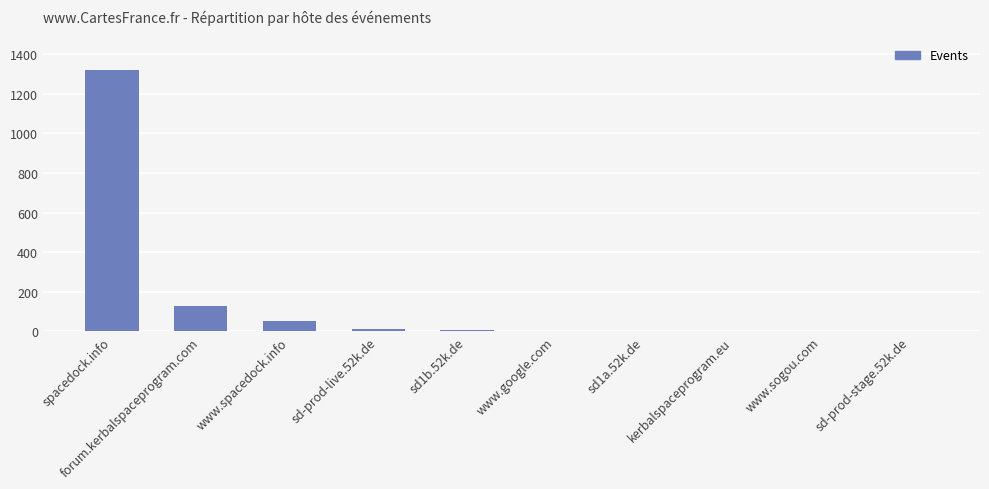

Is it true that the value at www.sogou.com is 1?

False